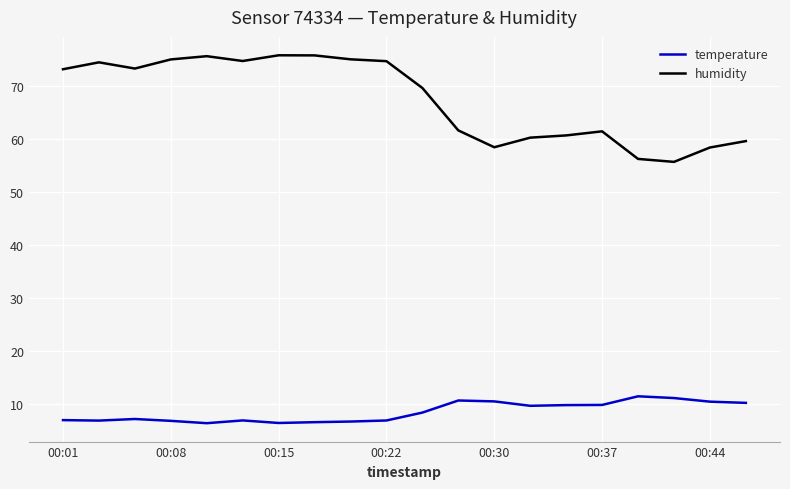

True or false: temperature and humidity cross at least once.

False